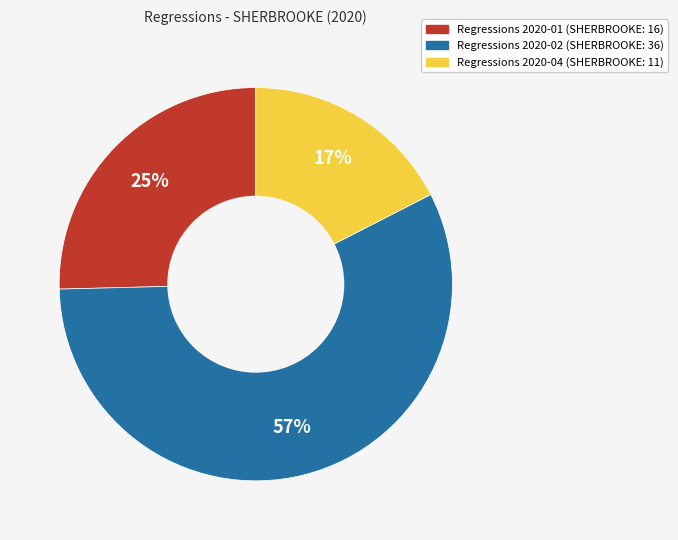

Is there a majority slice in this chart?

Yes